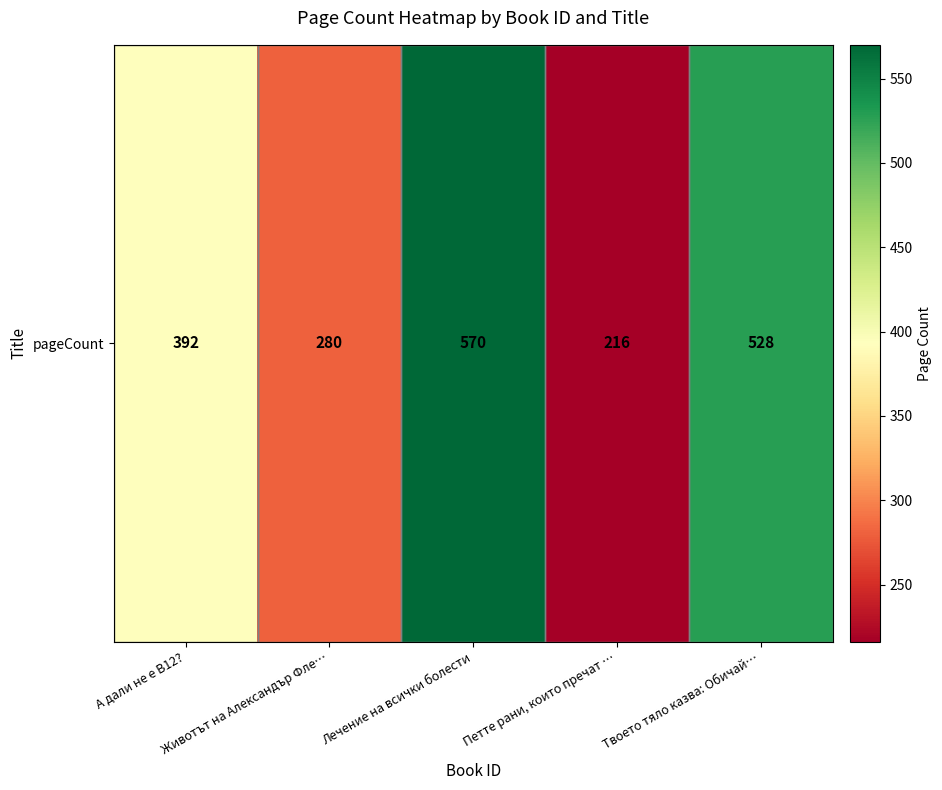

What is the maximum value shown in the chart?

570